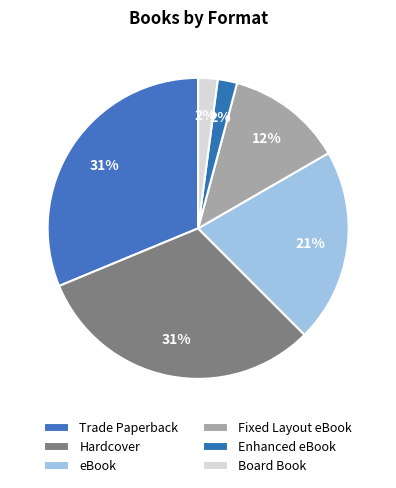

How many segments does this pie chart have?

6